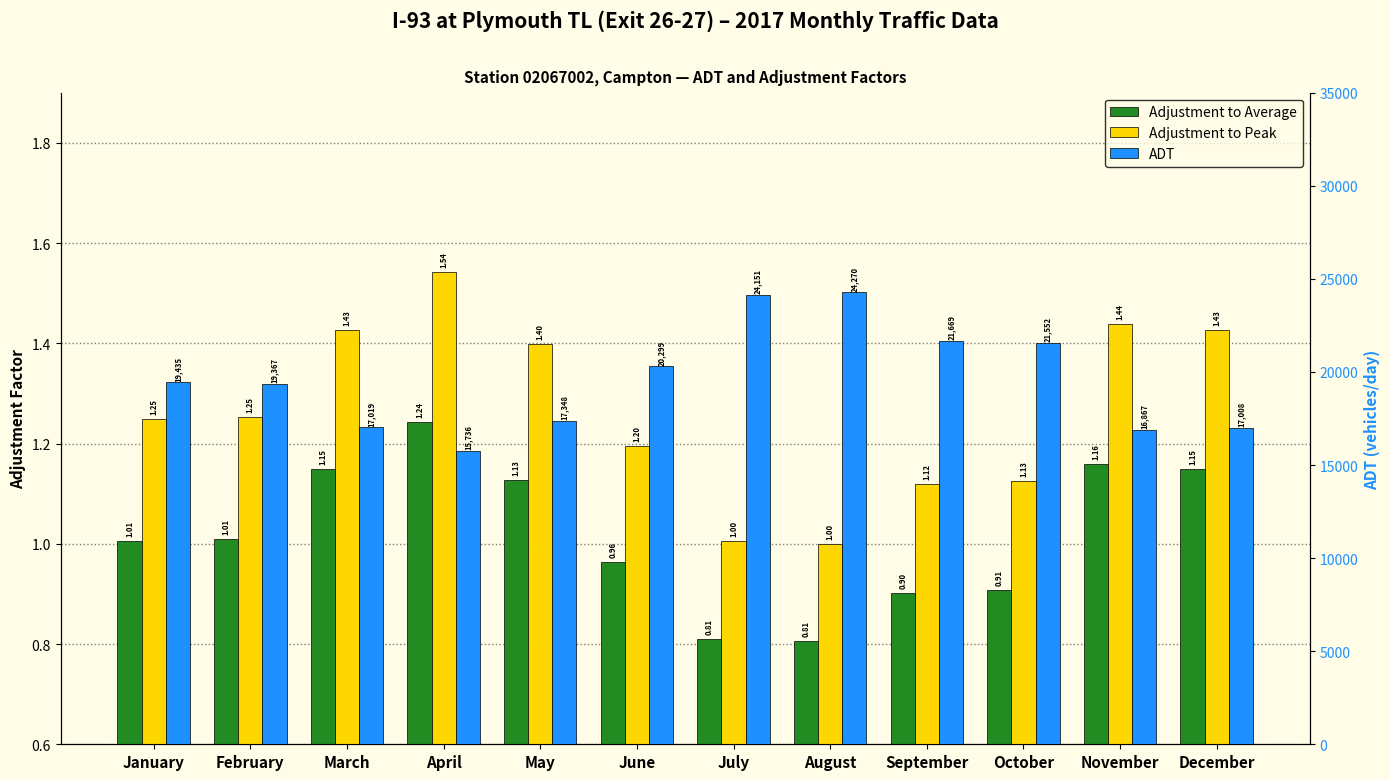

True or false: ADT has a value of 5577.1 at November.

False